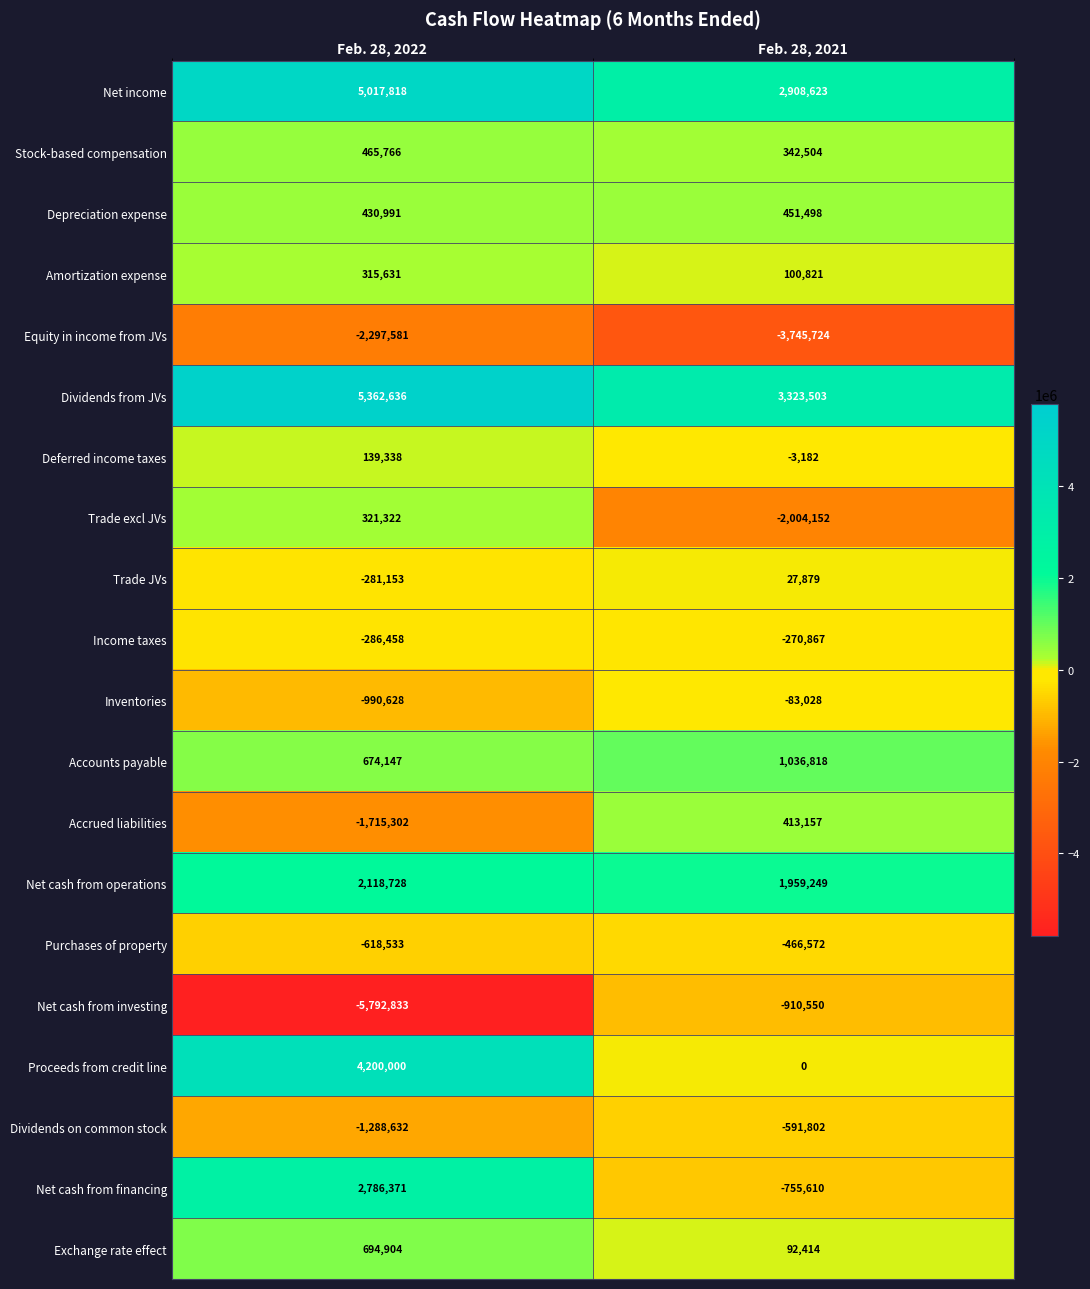

What is the difference between the Trade excl JVs values at Feb. 28, 2022 and Feb. 28, 2021?

2325474